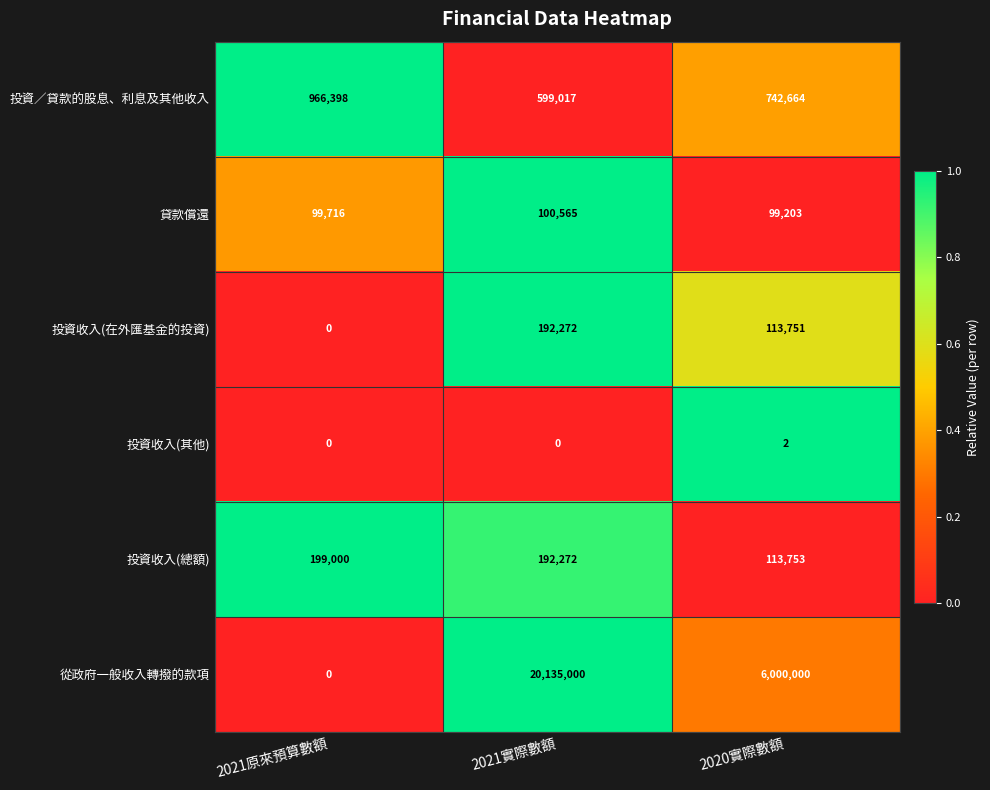

How many values in the 投資收入(總額) series are below 192272?

1